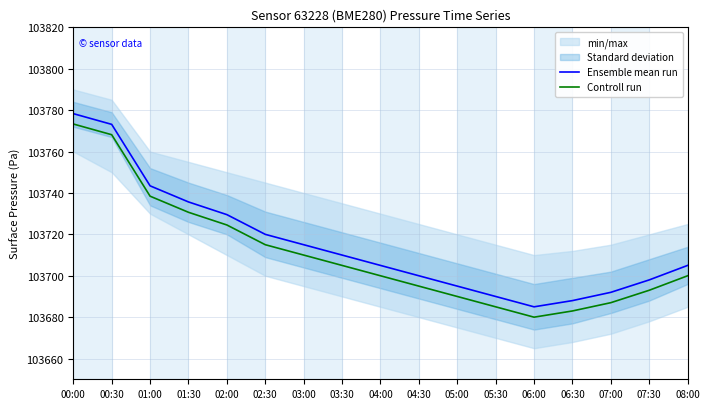

True or false: Ensemble mean run and Controll run intersect in this chart.

False